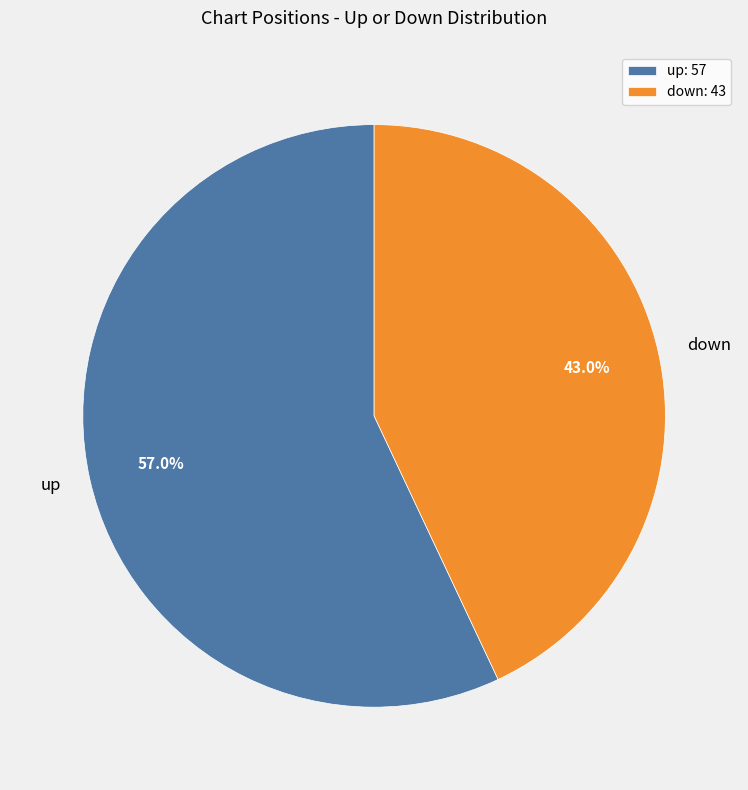

What is the largest slice in the pie chart?

up